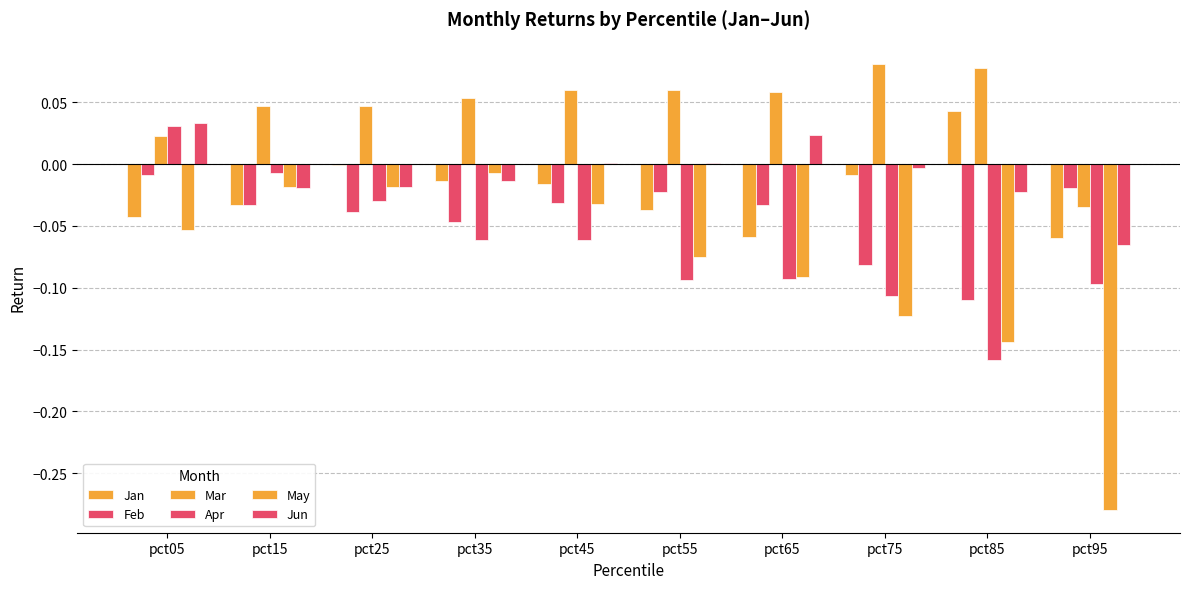

What is the minimum value shown in the chart?

-0.3